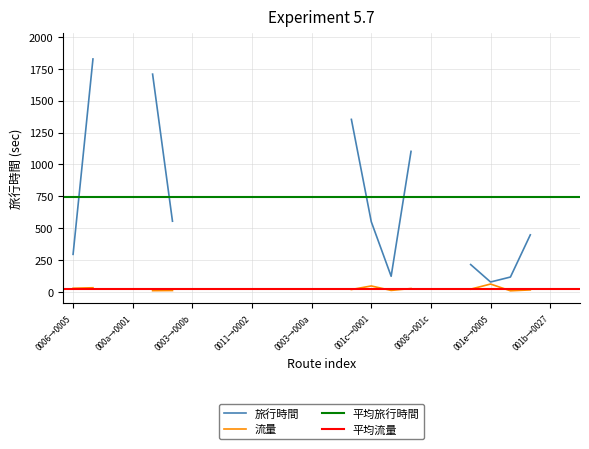

True or false: 流量 and 旅行時間 cross at least once.

False